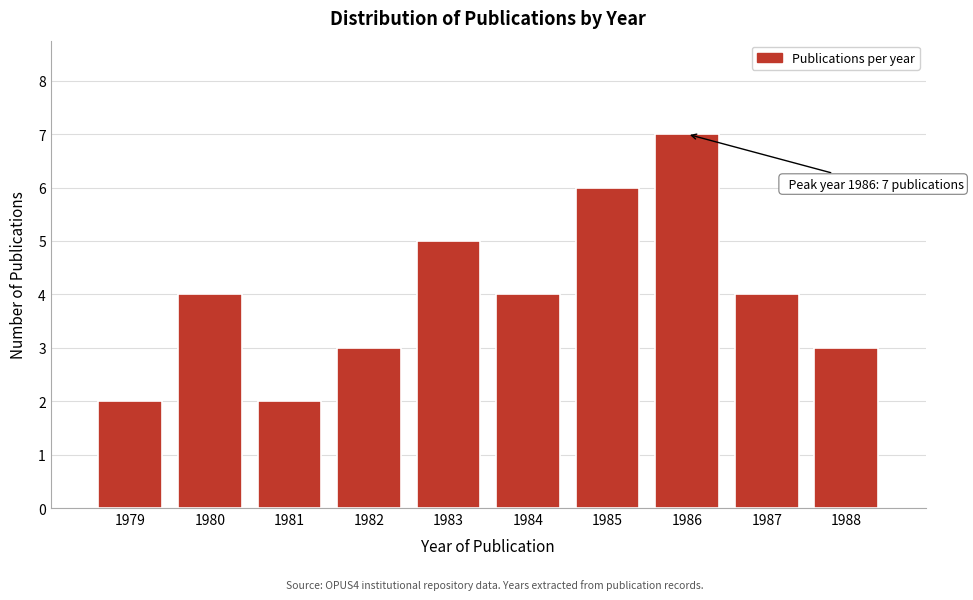

Reading left to right, list all the values displayed in this chart.

2	4	2	3	5	4	6	7	4	3